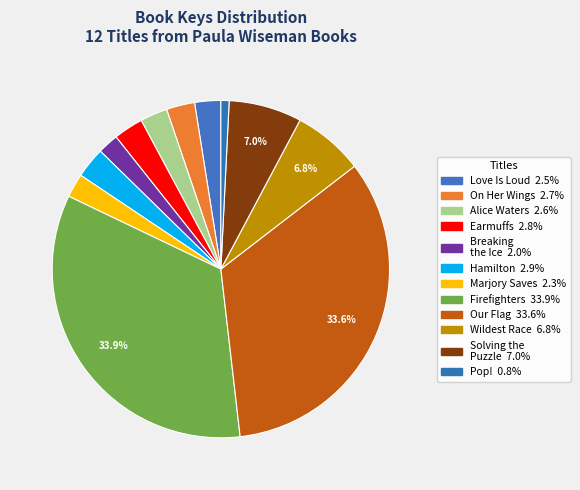

How many segments does this pie chart have?

12